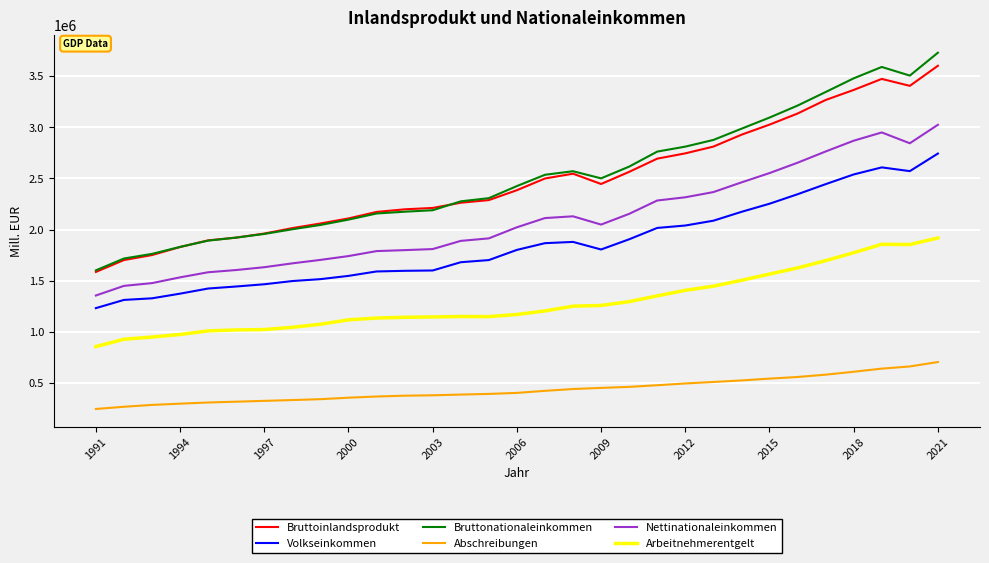

What is the lowest value of the Volkseinkommen series?

1231915